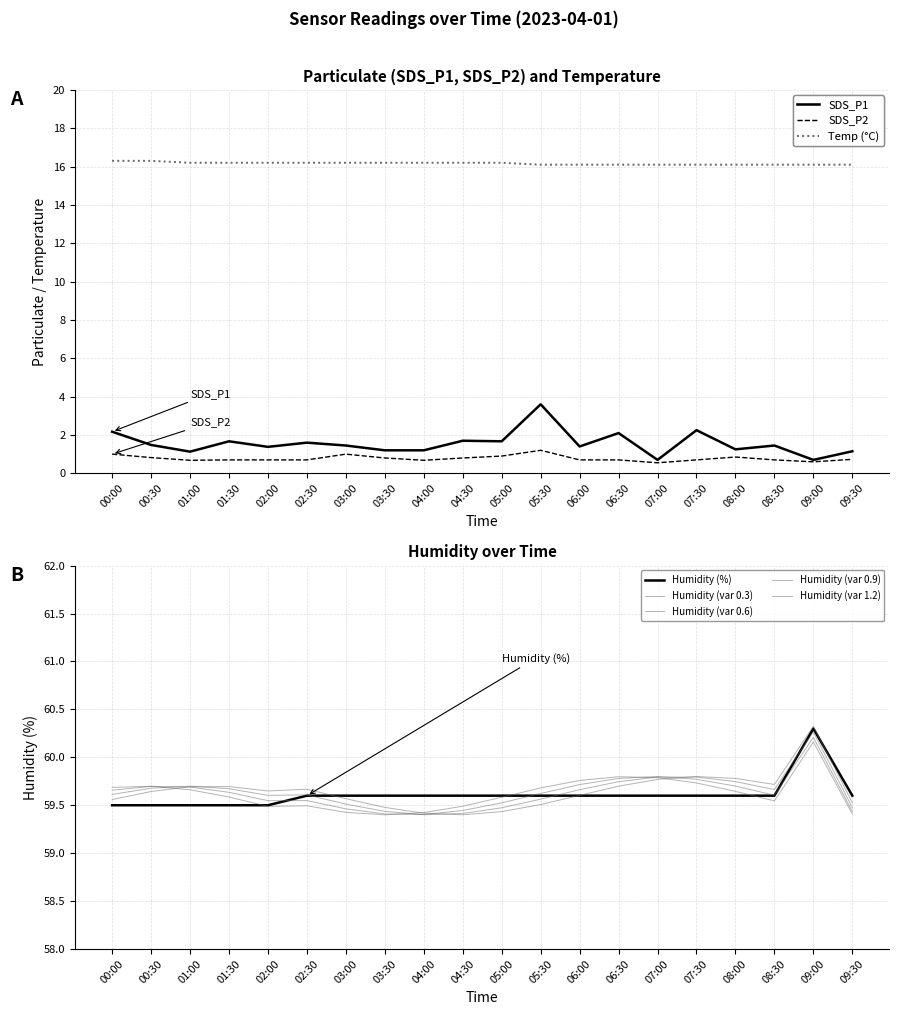

True or false: Temp and Humidity intersect in this chart.

False